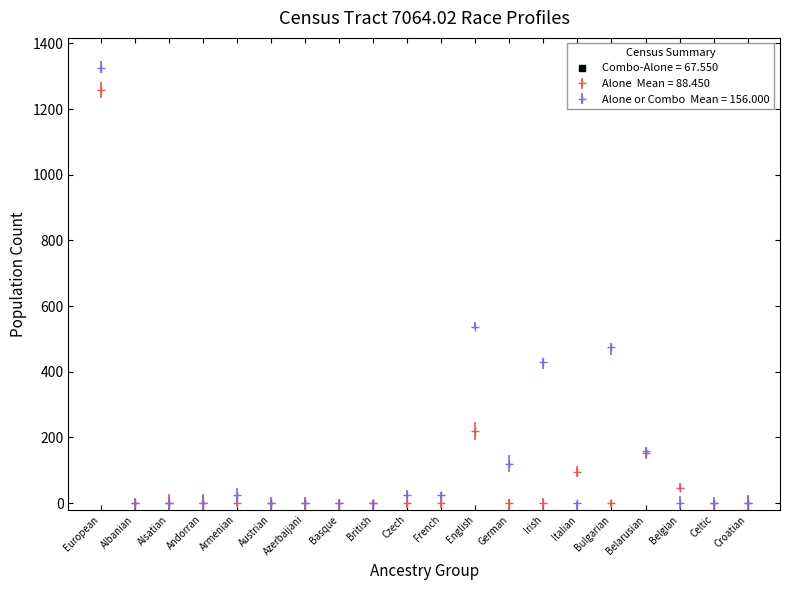

What is the greatest value displayed?

1326